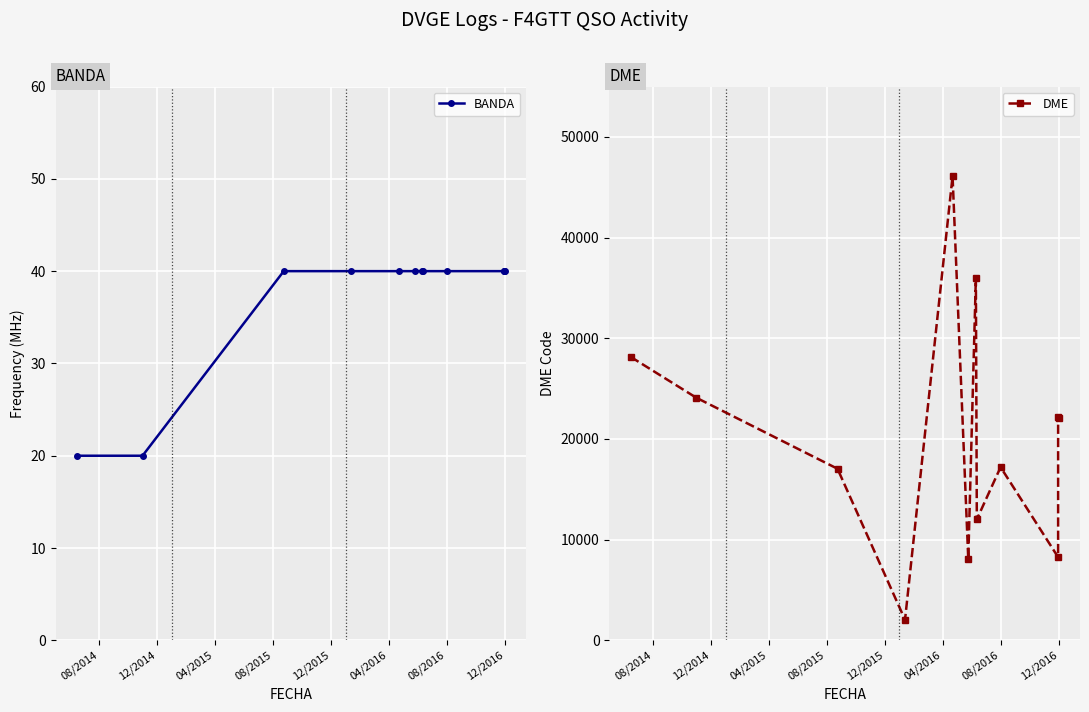

True or false: BANDA has a value of 66 at 04/2015.

False